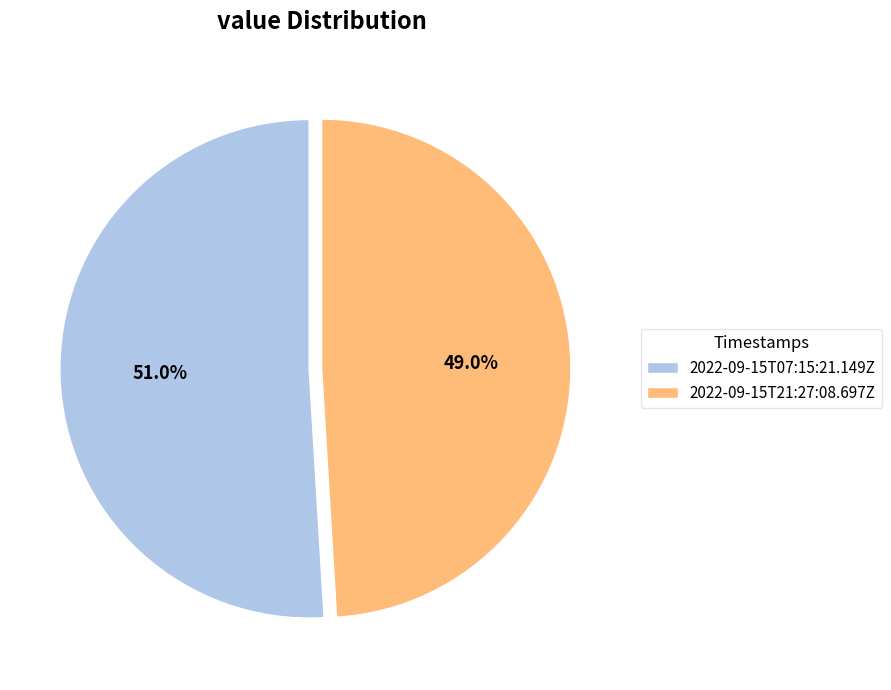

Does any single category account for the majority?

Yes